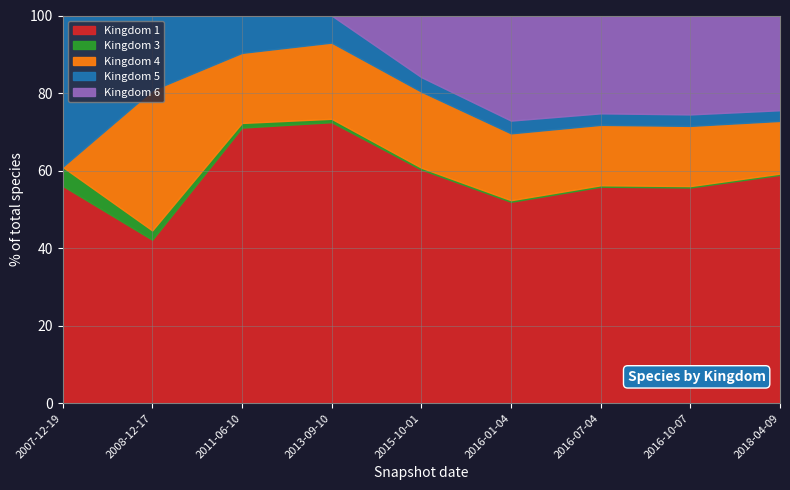

How many series are shown in this chart?

5